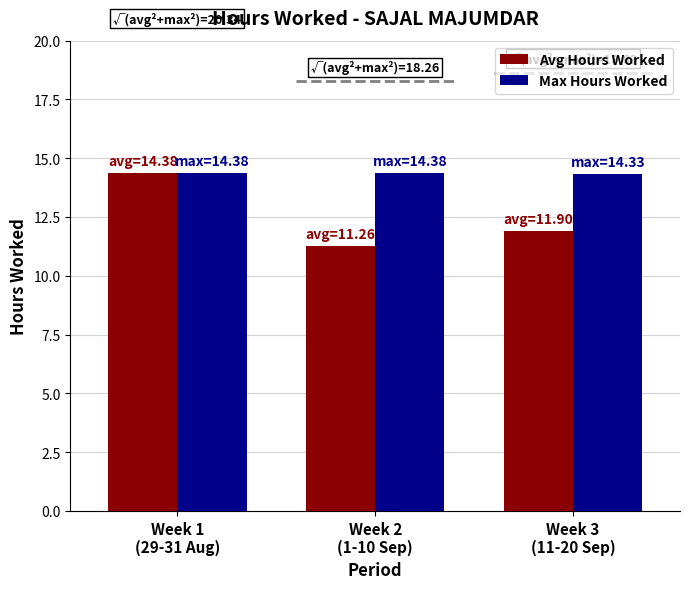

Is the value of Max Hours Worked at Week 3
(11-20 Sep) greater than the value of Avg Hours Worked at Week 3
(11-20 Sep)?

Yes